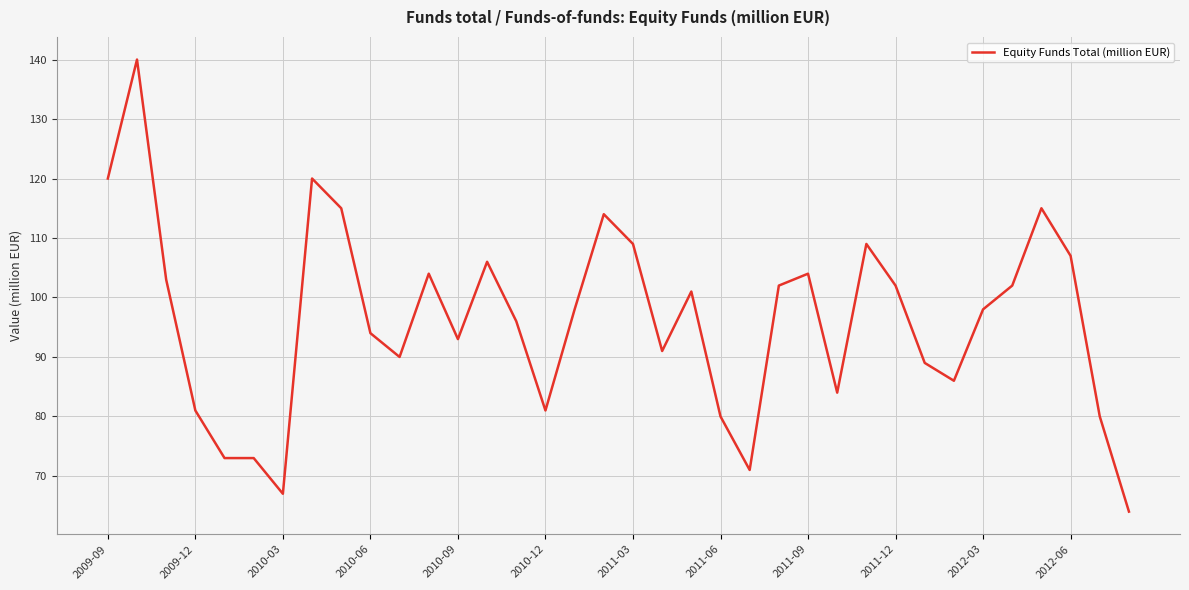

What is the minimum value shown in the chart?

64